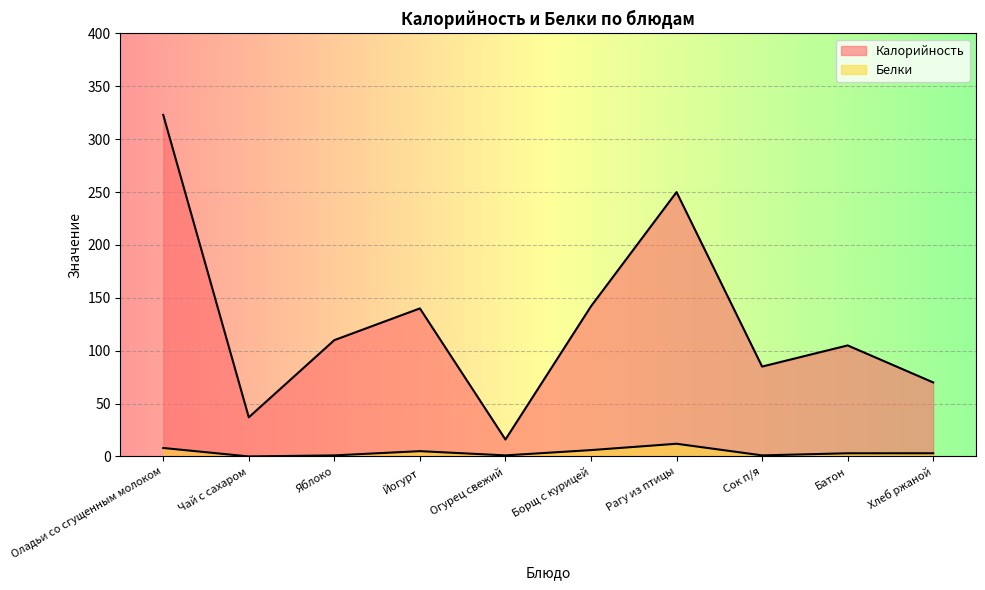

Between Сок п/я and Огурец свежий, which is larger?

Сок п/я